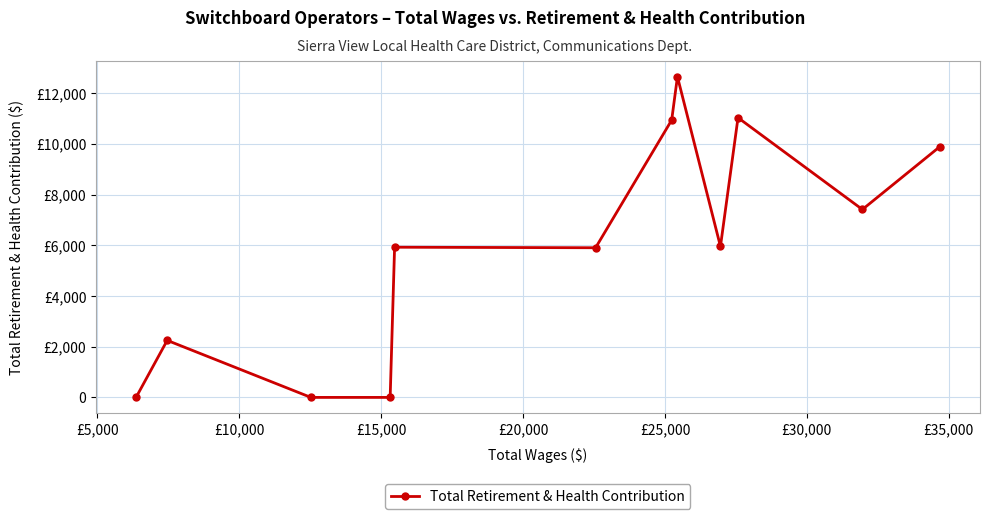

Does the chart have visible grid lines?

Yes